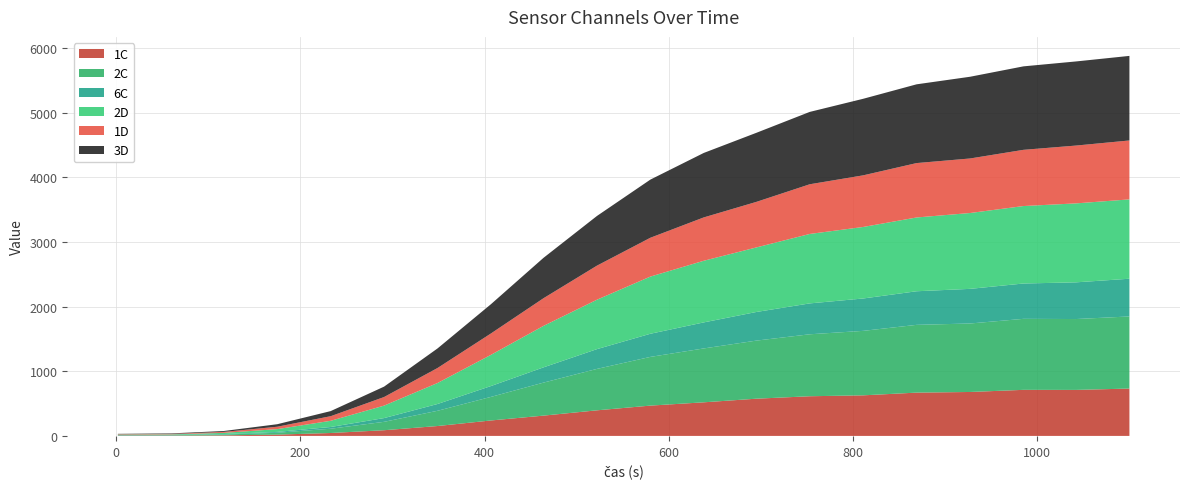

Reading right to left, what are all the values shown in this chart?

2C: 1116	1097	1099	1060	1049	998	959	899	834	754	641	511	365	236	130	66	29	12	5	4
3D: 1309	1302	1292	1265	1219	1185	1120	1069	998	900	769	625	453	303	161	79	39	14	8	5
6C: 584	568	547	536	520	501	478	443	403	358	306	236	168	105	58	27	13	8	7	6
2D: 1228	1222	1199	1174	1142	1107	1075	999	954	885	765	642	483	325	193	96	43	18	7	6
1D: 912	895	870	844	842	799	769	705	671	601	527	428	331	232	133	71	37	15	7	6
1C: 733	712	713	680	670	628	614	576	520	469	396	314	239	153	88	45	20	9	5	5